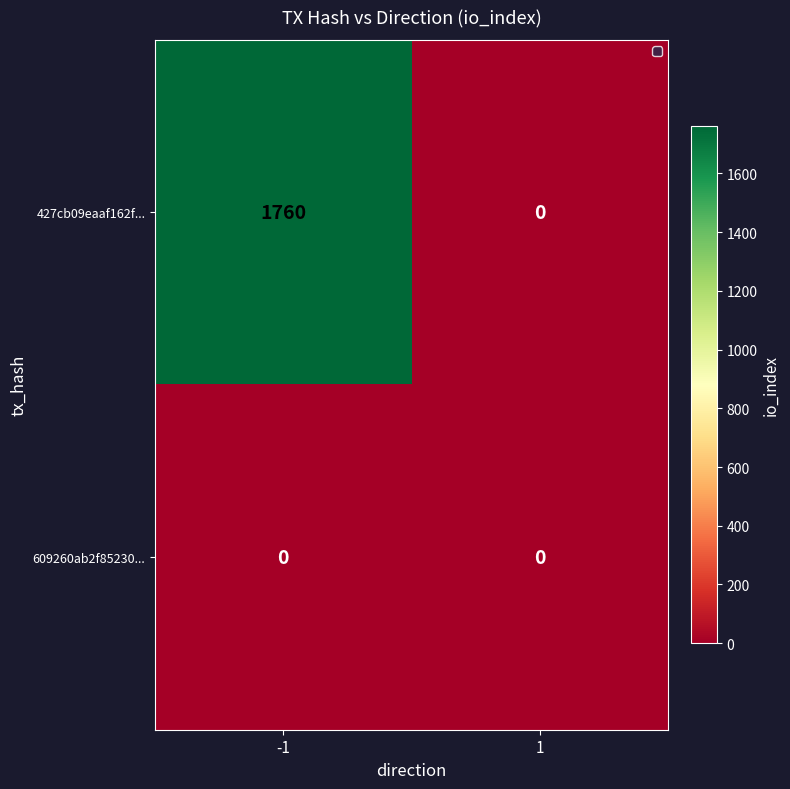

At which label does 427cb09eaaf162f... reach its minimum?

1